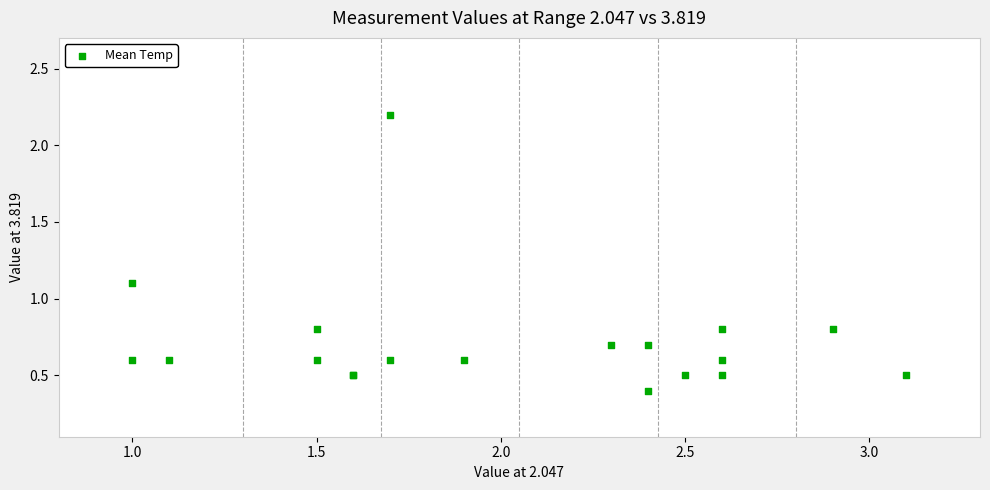

What Y value in the scatter plot is closest to 1?

1.1